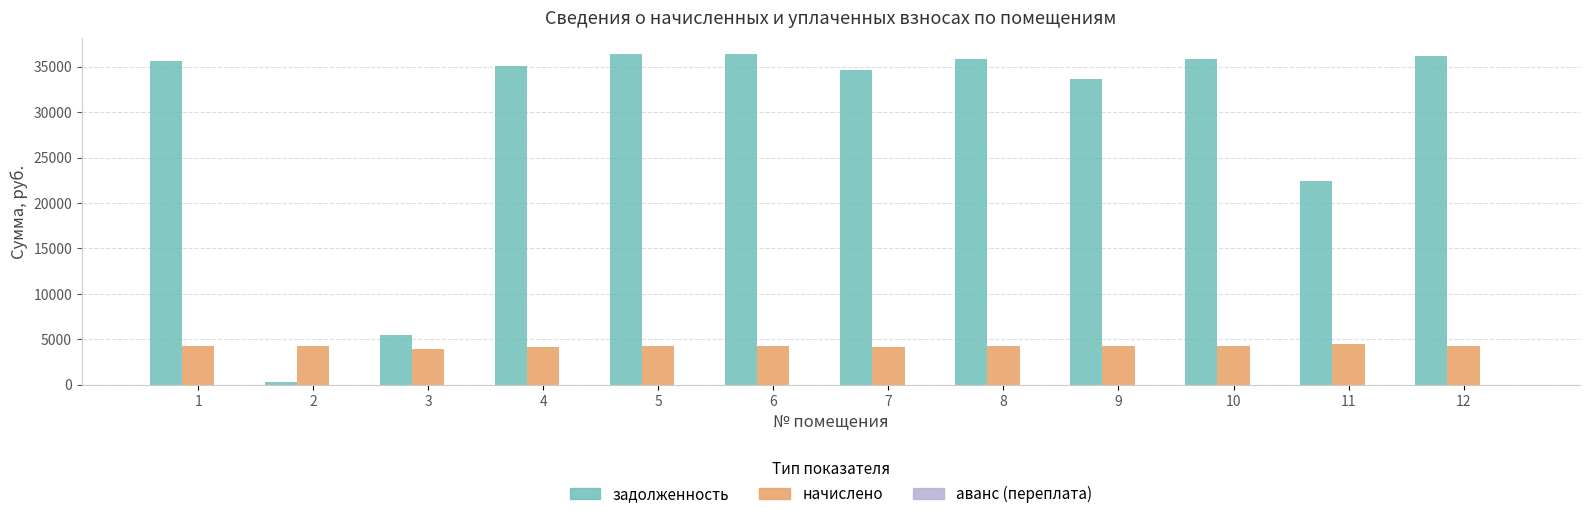

How many groups of bars are there?

12